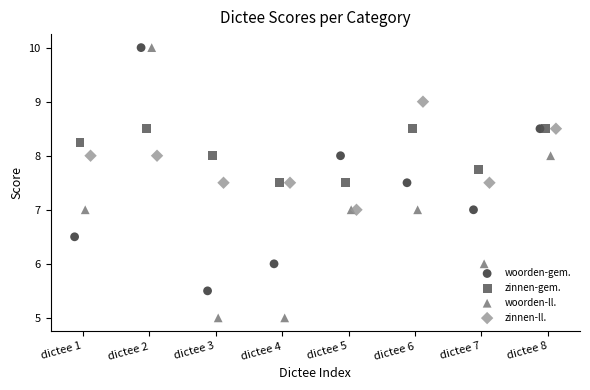

What are all the series names shown in the legend?

woorden-gem., zinnen-gem., woorden-ll., zinnen-ll.